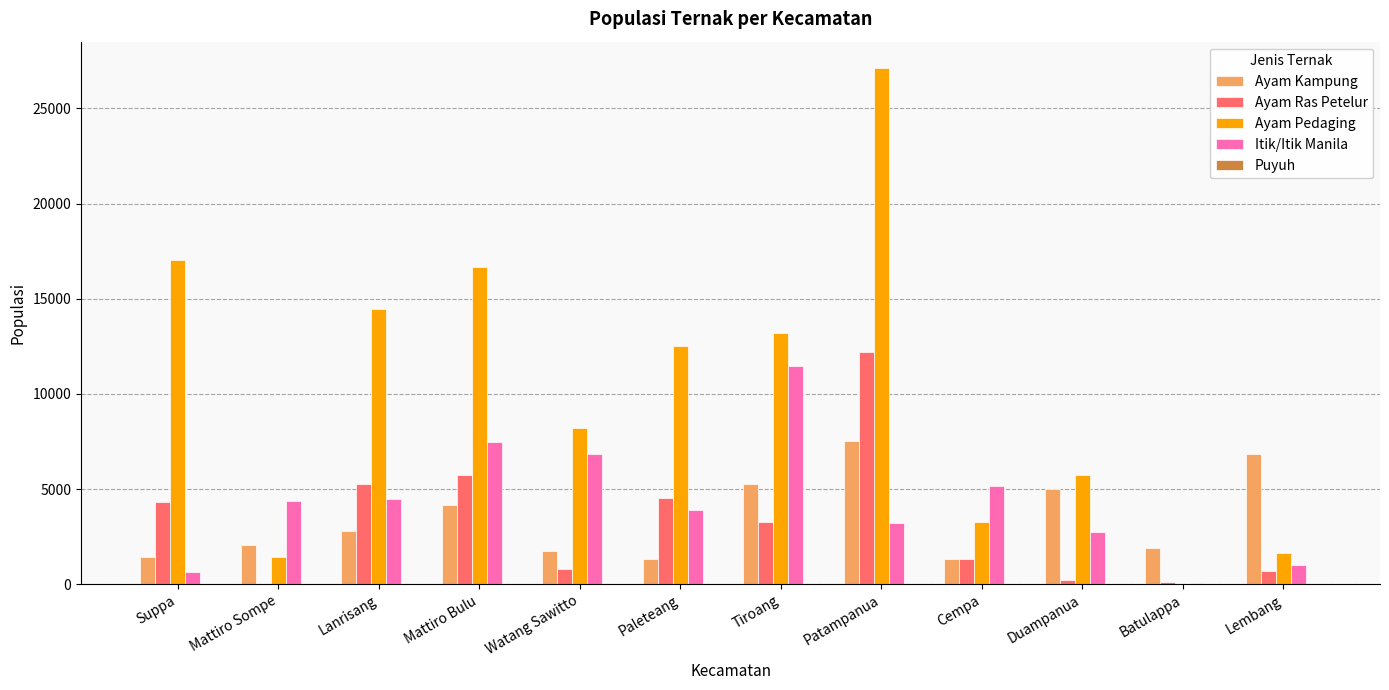

What is the average value of the Ayam Pedaging series?

10108.2